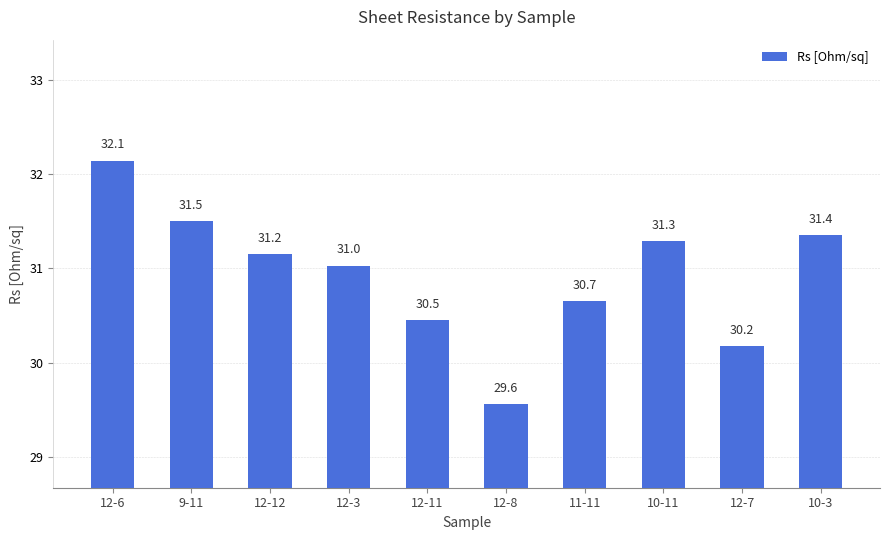

The chart shows a value of 32.1 at 12-6. True or false?

True